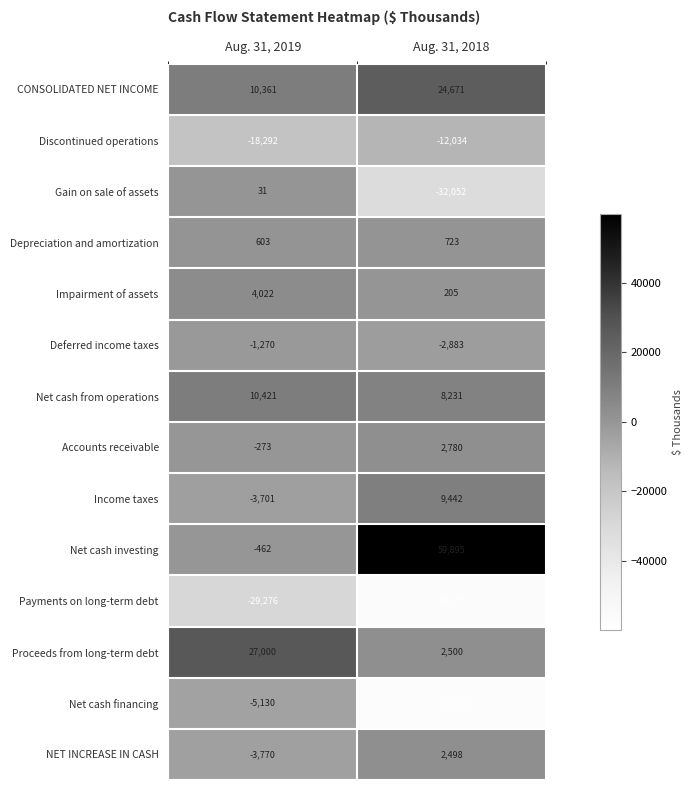

At which label does Gain on sale of assets reach its minimum?

Aug. 31, 2018